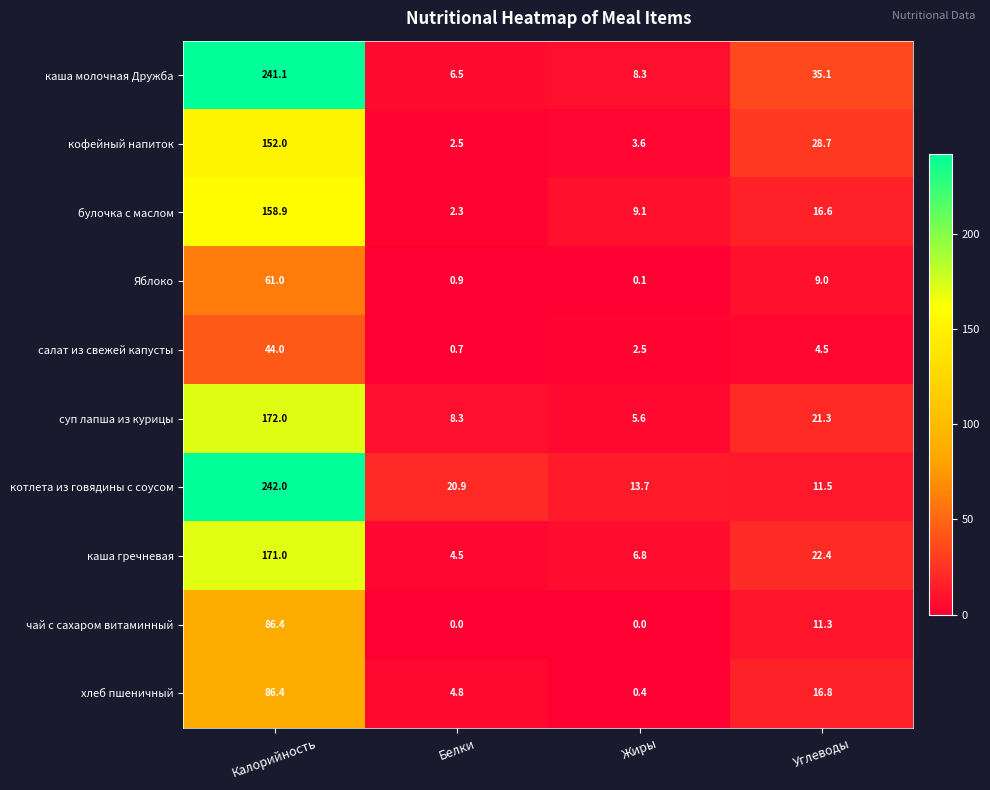

What is the sum of all суп лапша из курицы values?

207.2